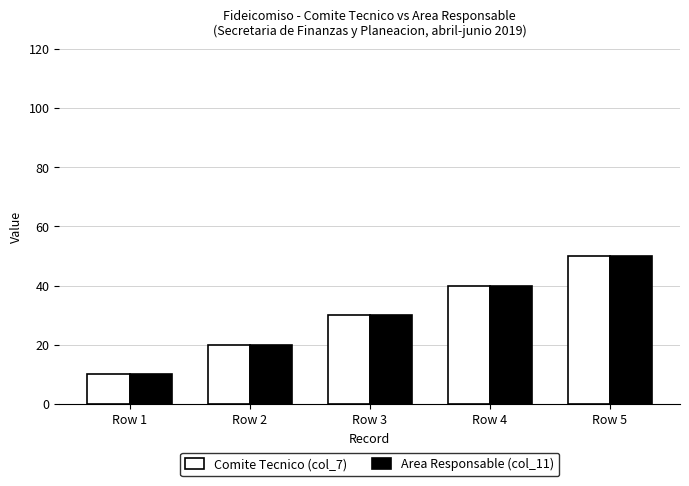

Which category has the highest value in the Comite Tecnico (col_7) series?

Row 5